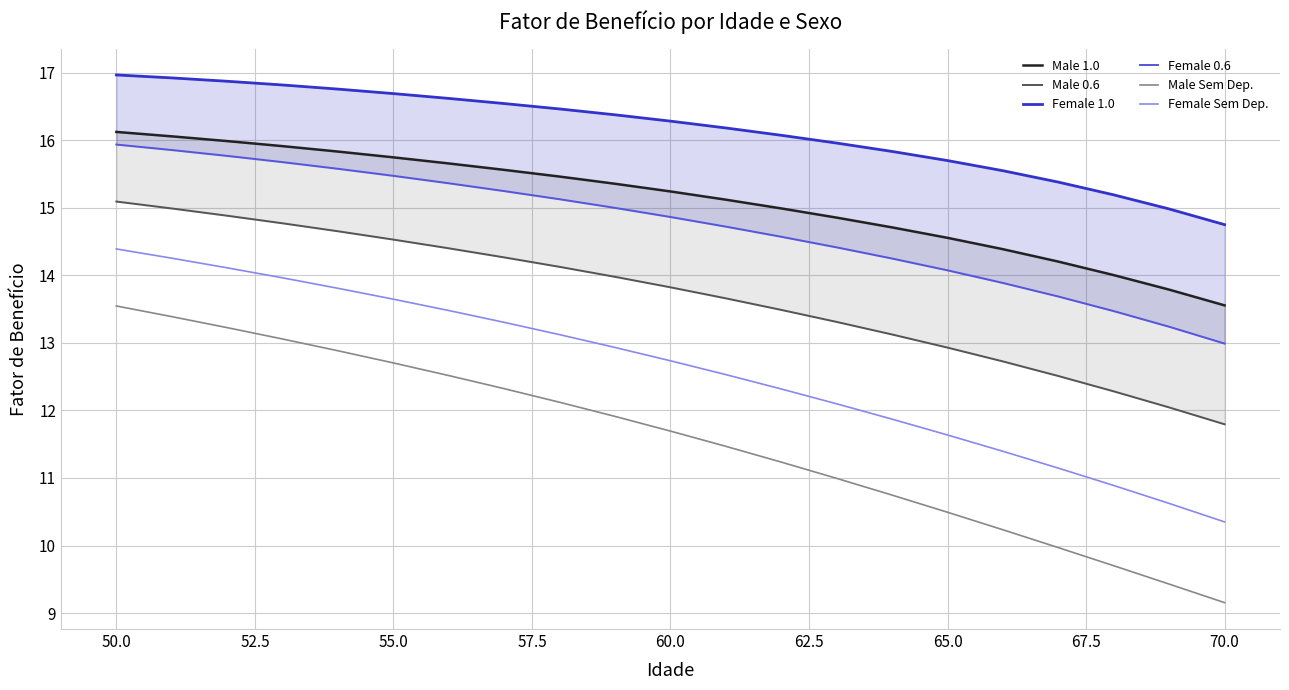

At which label does Female Sem Dep. first exceed 12?

50.0